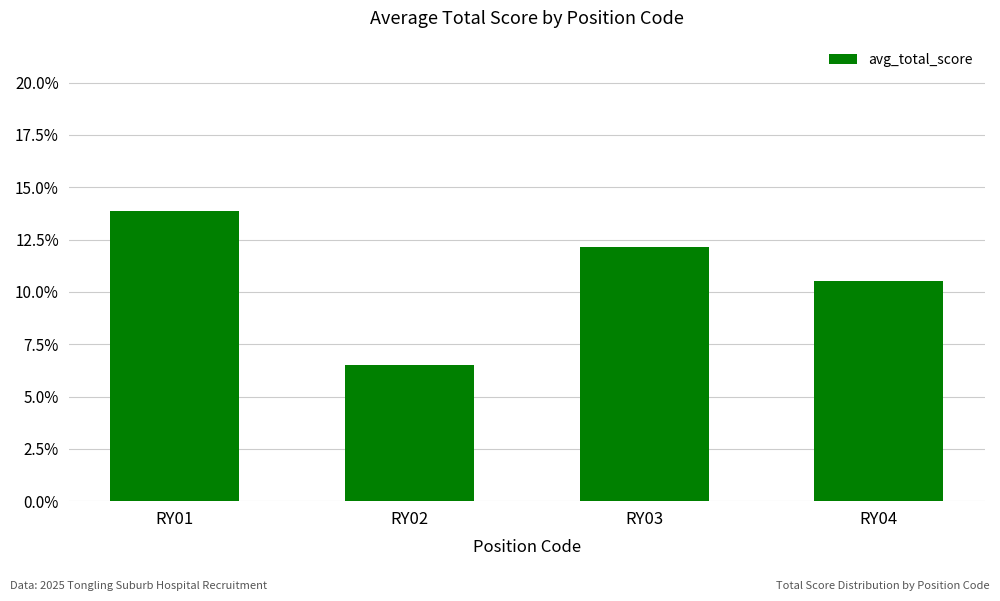

What is the greatest value displayed?

13.8